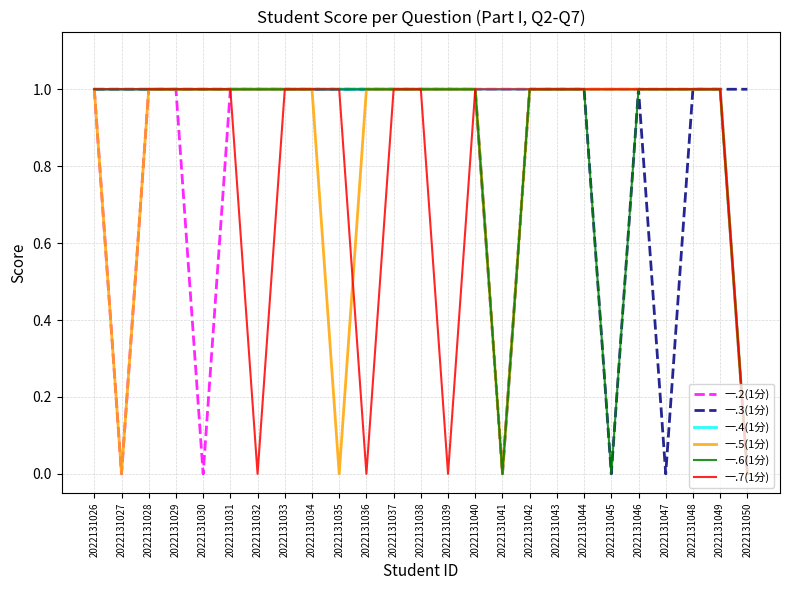

What is the total value across all series at 2022131043?

6